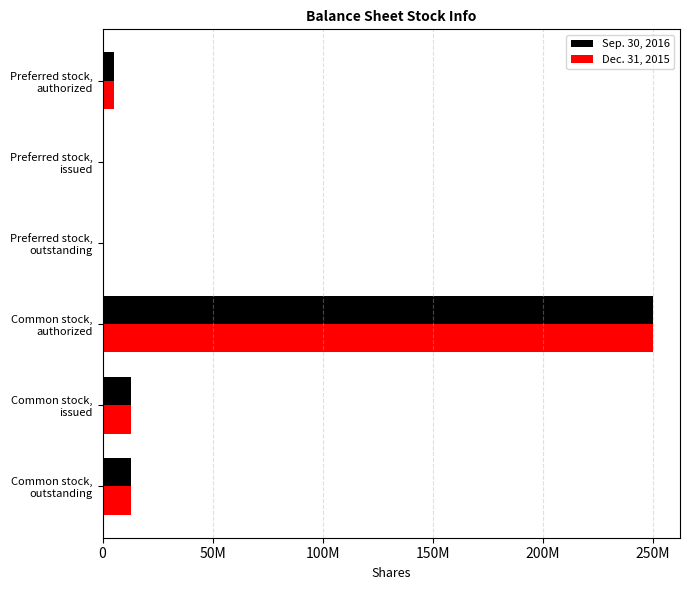

What are all the series names shown in the legend?

Sep. 30, 2016, Dec. 31, 2015